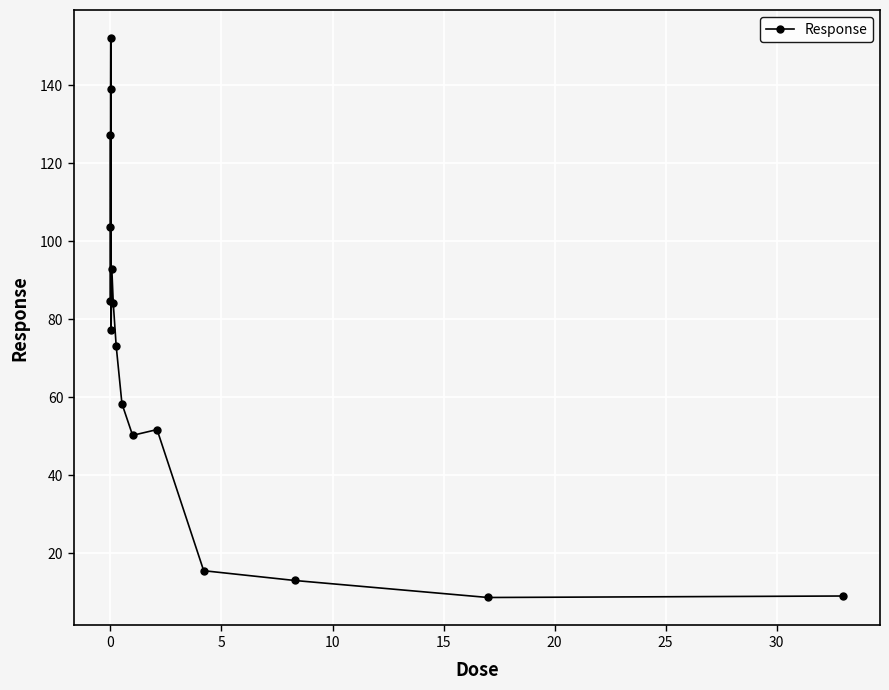

What is the value of the 7th point from the left?

92.8